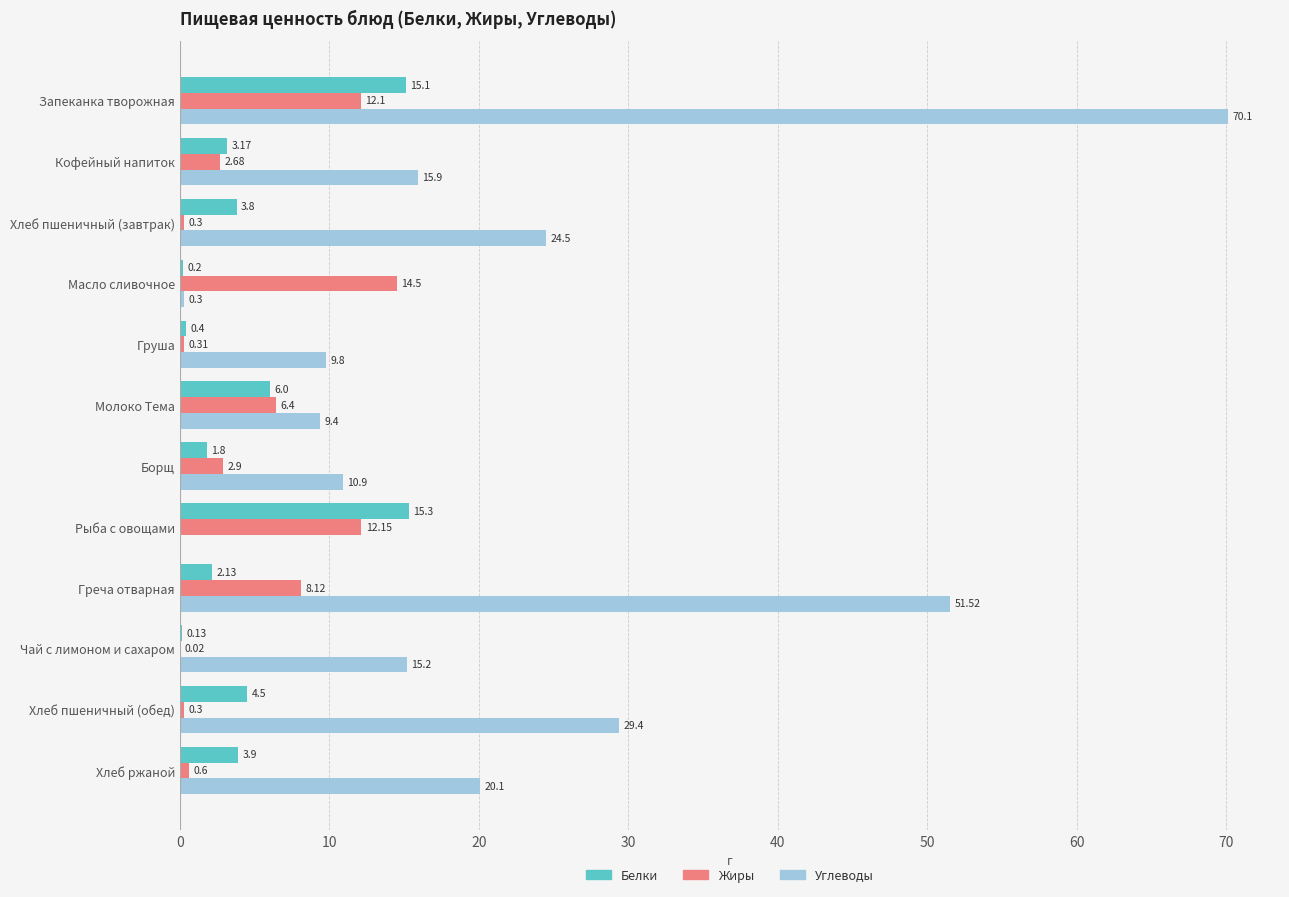

Between Масло сливочное and Груша, which series saw the biggest shift?

Жиры